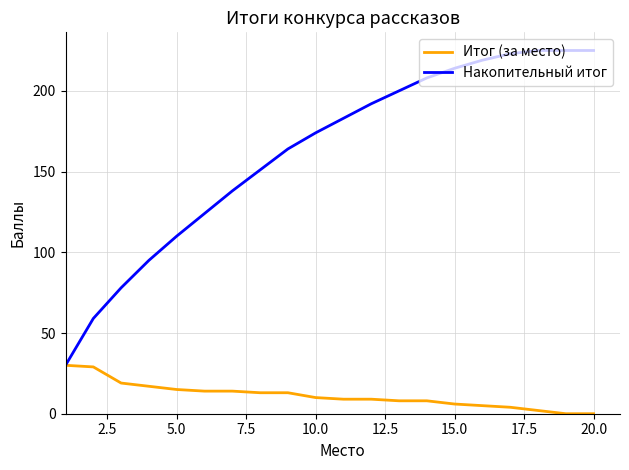

Reading left to right, transcribe all the data shown in this chart.

Итог (за место): 30	29	19	17	15	14	14	13	13	10	9	9	8	8	6	5	4	2	0	0
Накопительный итог: 30	59	78	95	110	124	138	151	164	174	183	192	200	208	214	219	223	225	225	225